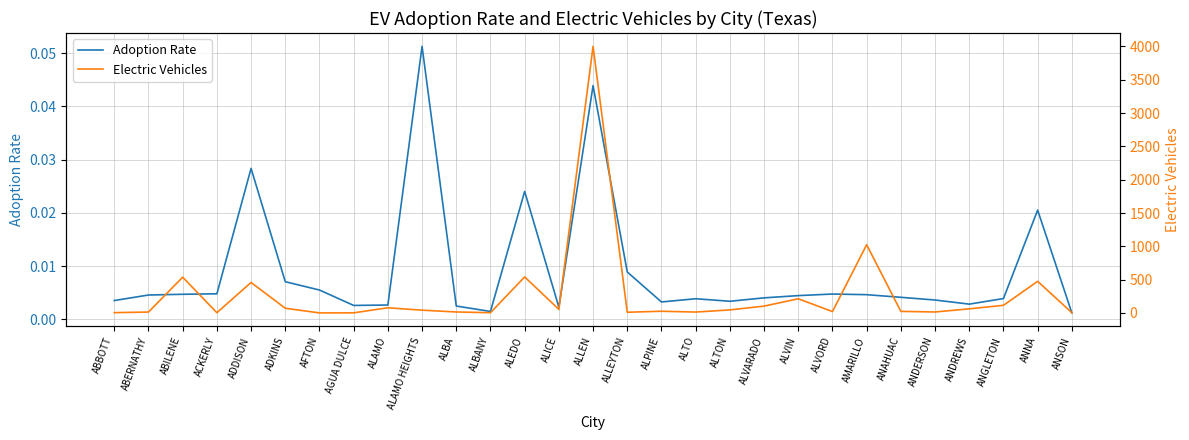

Reading right to left, list all the values displayed in this chart.

Adoption Rate: ANSON=0.0	ANNA=0.0	ANGLETON=0.0	ANDREWS=0.0	ANDERSON=0.0	ANAHUAC=0.0	AMARILLO=0.0	ALVORD=0.0	ALVIN=0.0	ALVARADO=0.0	ALTON=0.0	ALTO=0.0	ALPINE=0.0	ALLEYTON=0.0	ALLEN=0.0	ALICE=0.0	ALEDO=0.0	ALBANY=0.0	ALBA=0.0	ALAMO HEIGHTS=0.1	ALAMO=0.0	AGUA DULCE=0.0	AFTON=0.0	ADKINS=0.0	ADDISON=0.0	ACKERLY=0.0	ABILENE=0.0	ABERNATHY=0.0	ABBOTT=0.0
Electric Vehicles: ANSON=4.0	ANNA=475.0	ANGLETON=115.0	ANDREWS=62.0	ANDERSON=15.0	ANAHUAC=24.0	AMARILLO=1024.0	ALVORD=21.0	ALVIN=213.0	ALVARADO=103.0	ALTON=46.0	ALTO=14.0	ALPINE=26.0	ALLEYTON=11.0	ALLEN=4001.0	ALICE=54.0	ALEDO=541.0	ALBANY=4.0	ALBA=15.0	ALAMO HEIGHTS=42.0	ALAMO=78.0	AGUA DULCE=2.0	AFTON=1.0	ADKINS=71.0	ADDISON=458.0	ACKERLY=4.0	ABILENE=537.0	ABERNATHY=14.0	ABBOTT=5.0